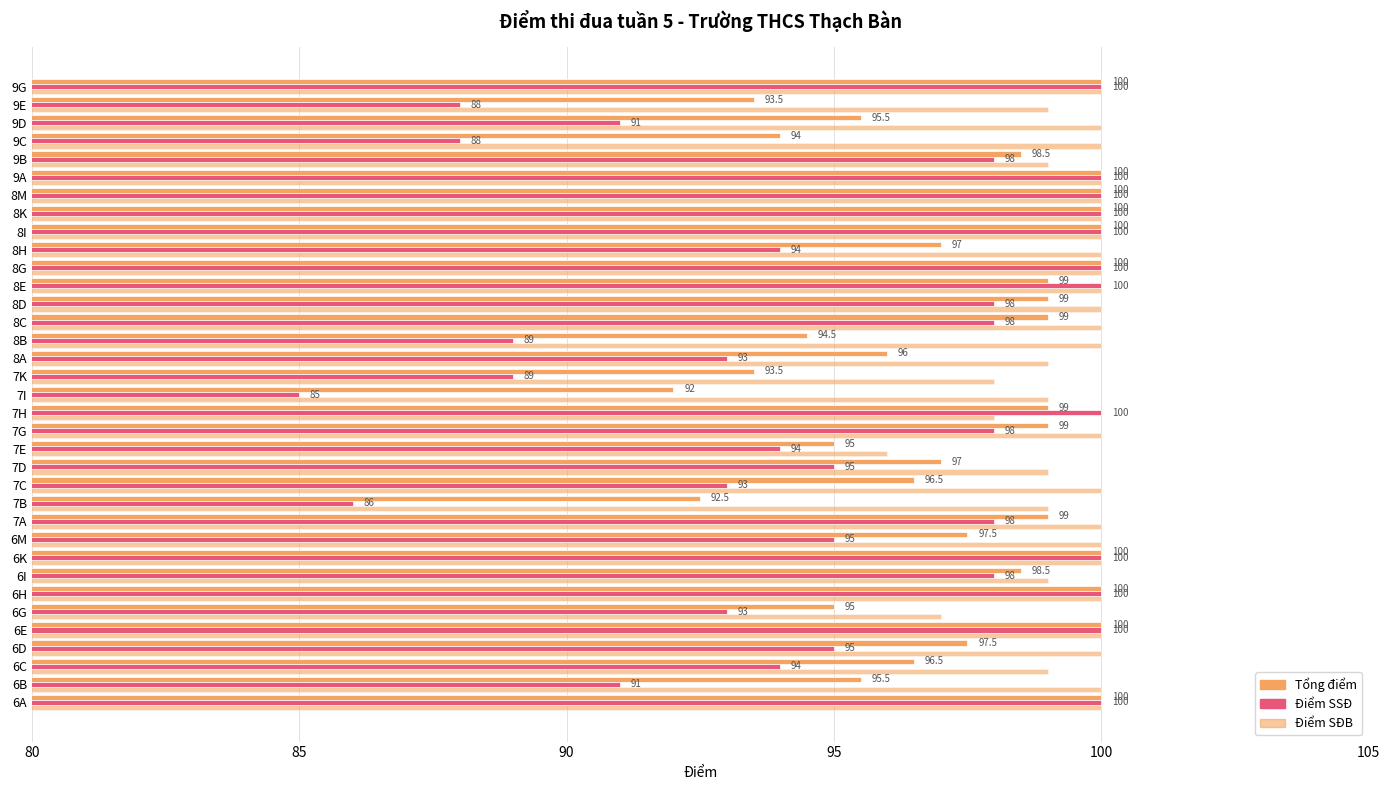

Which series has the widest spread of values?

Điểm SSĐ